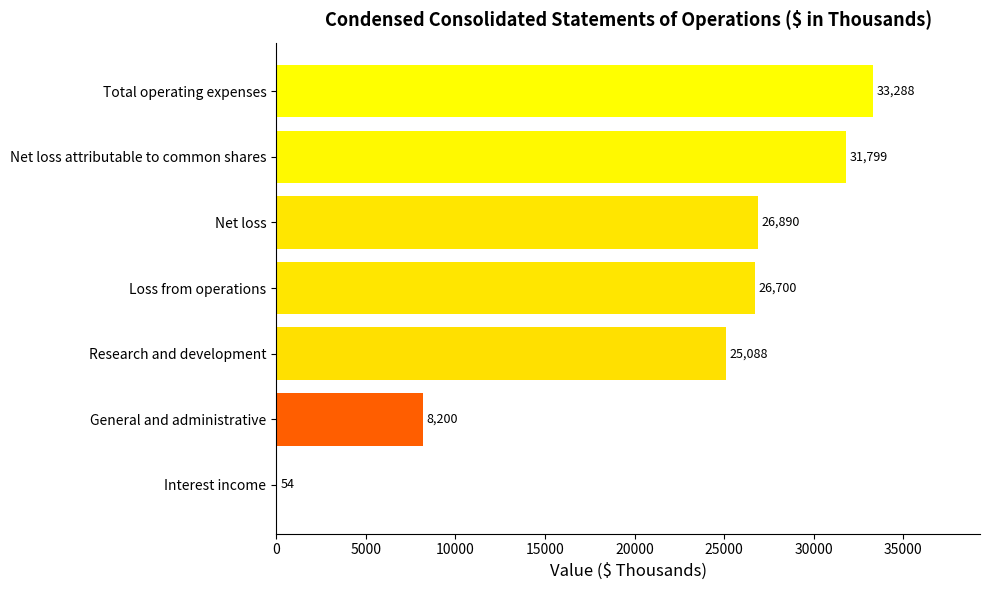

Reading top to bottom, extract all data points from this chart.

Total operating expenses=33288	Net loss attributable to common shares=31799	Net loss=26890	Loss from operations=26700	Research and development=25088	General and administrative=8200	Interest income=54